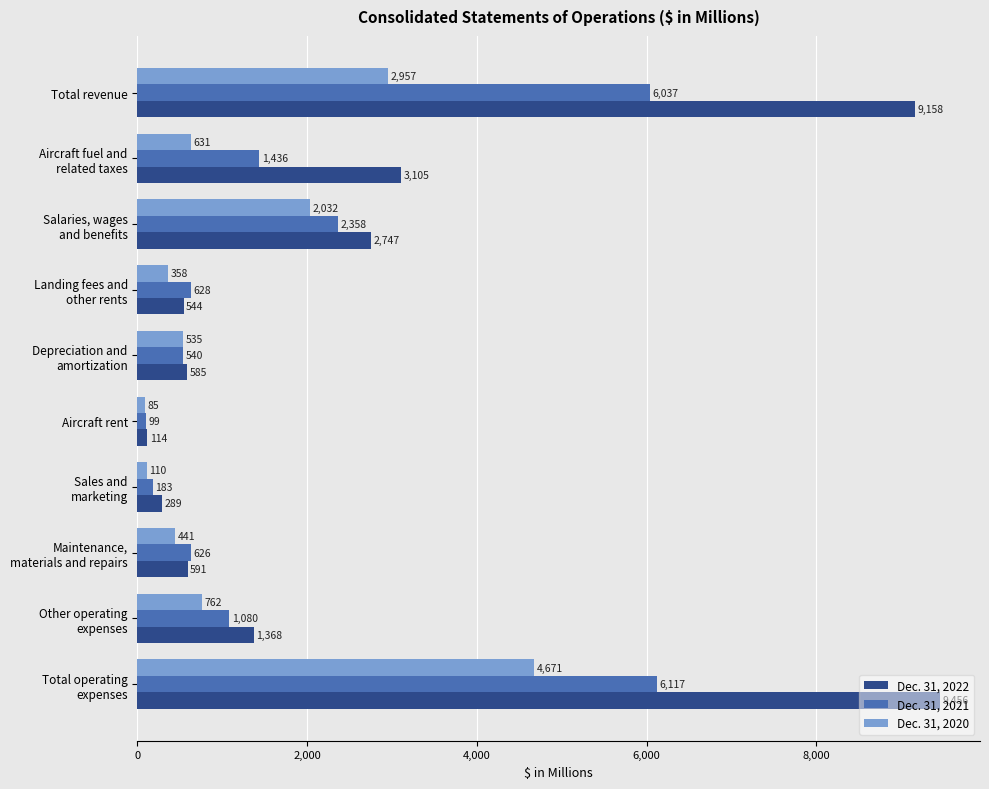

List the series in order of their overall mean, lowest first.

Dec. 31, 2020, Dec. 31, 2021, Dec. 31, 2022